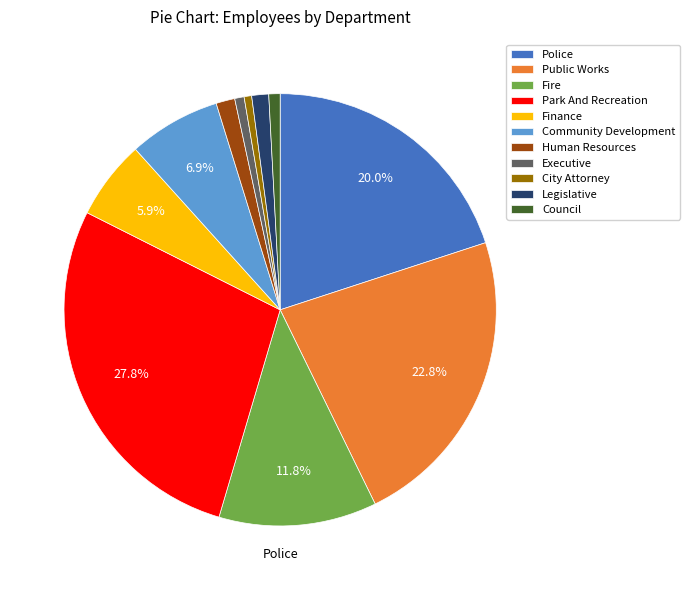

Is there a majority slice in this chart?

No